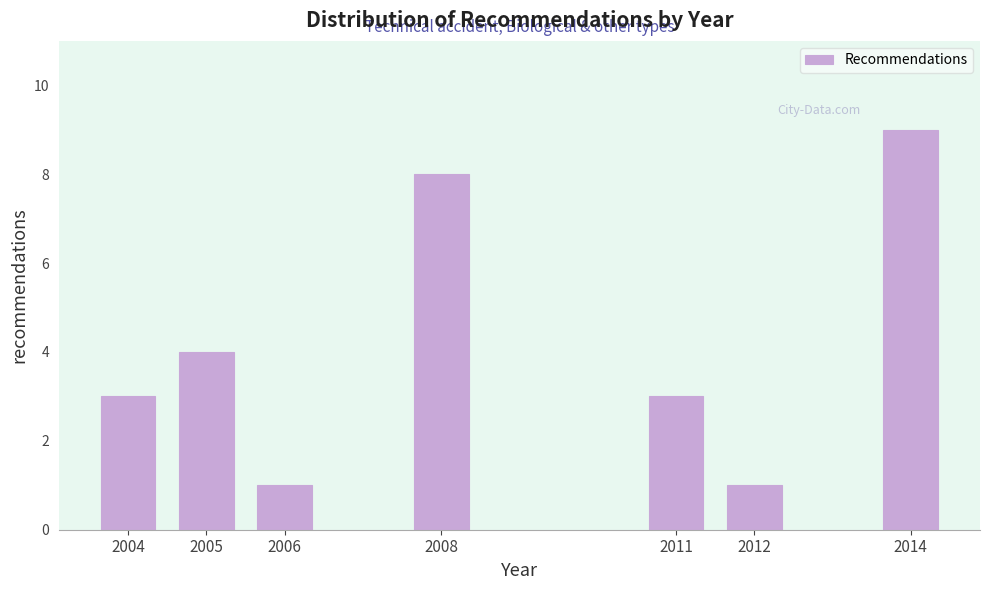

Reading right to left, what are all the values shown in this chart?

9	1	3	8	1	4	3